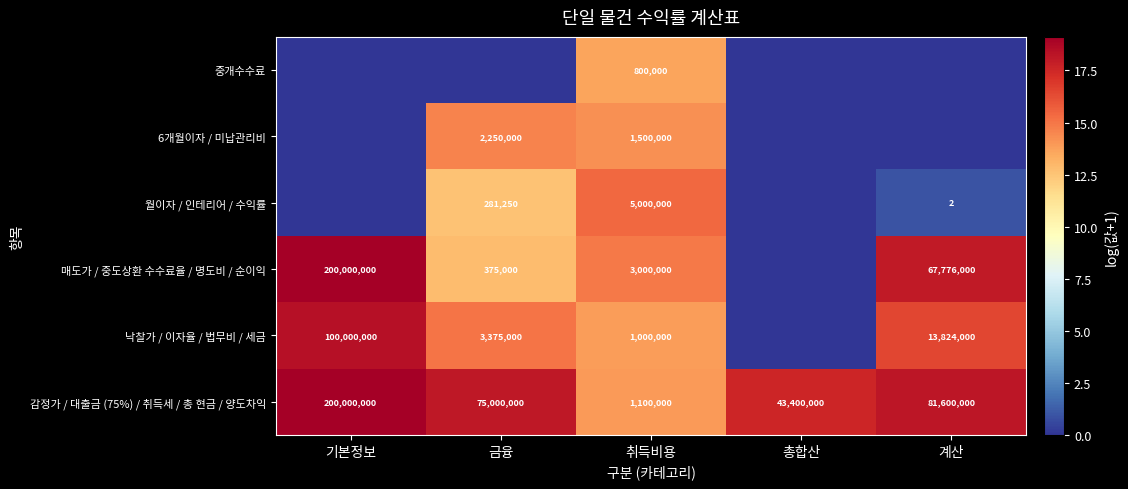

How many data points in 감정가 / 대출금 (75%) / 취득세 / 총 현금 / 양도차익 are less than 75000000?

2